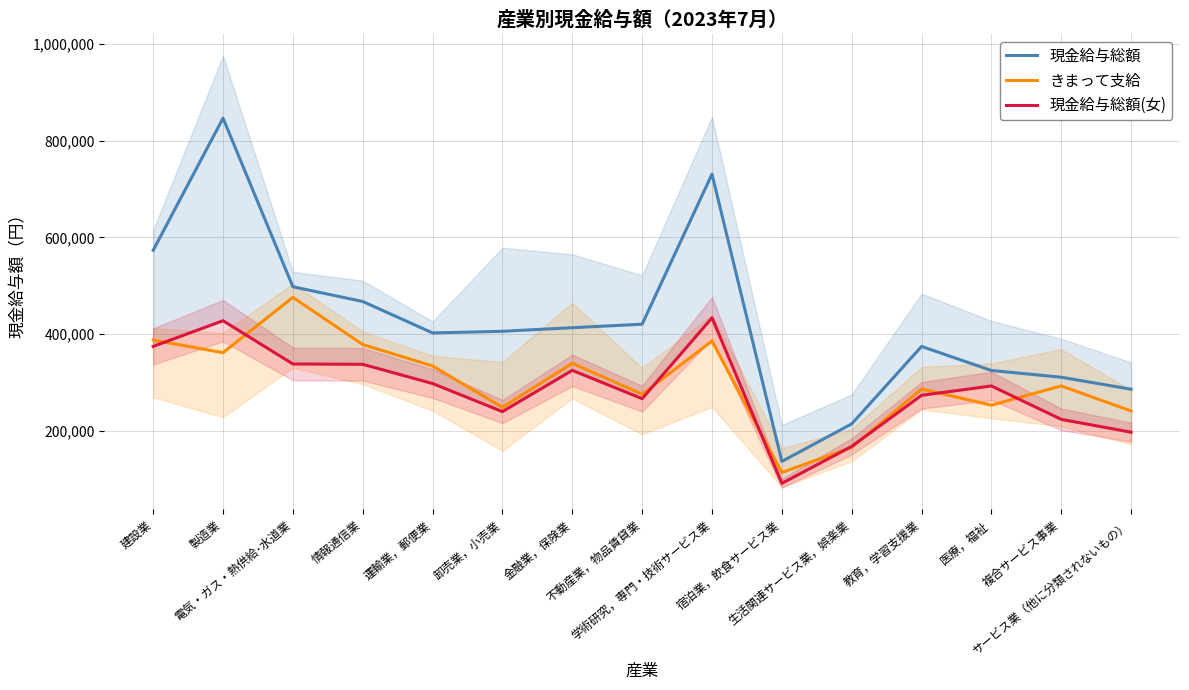

What is the label of the 2nd point from the left?

製造業